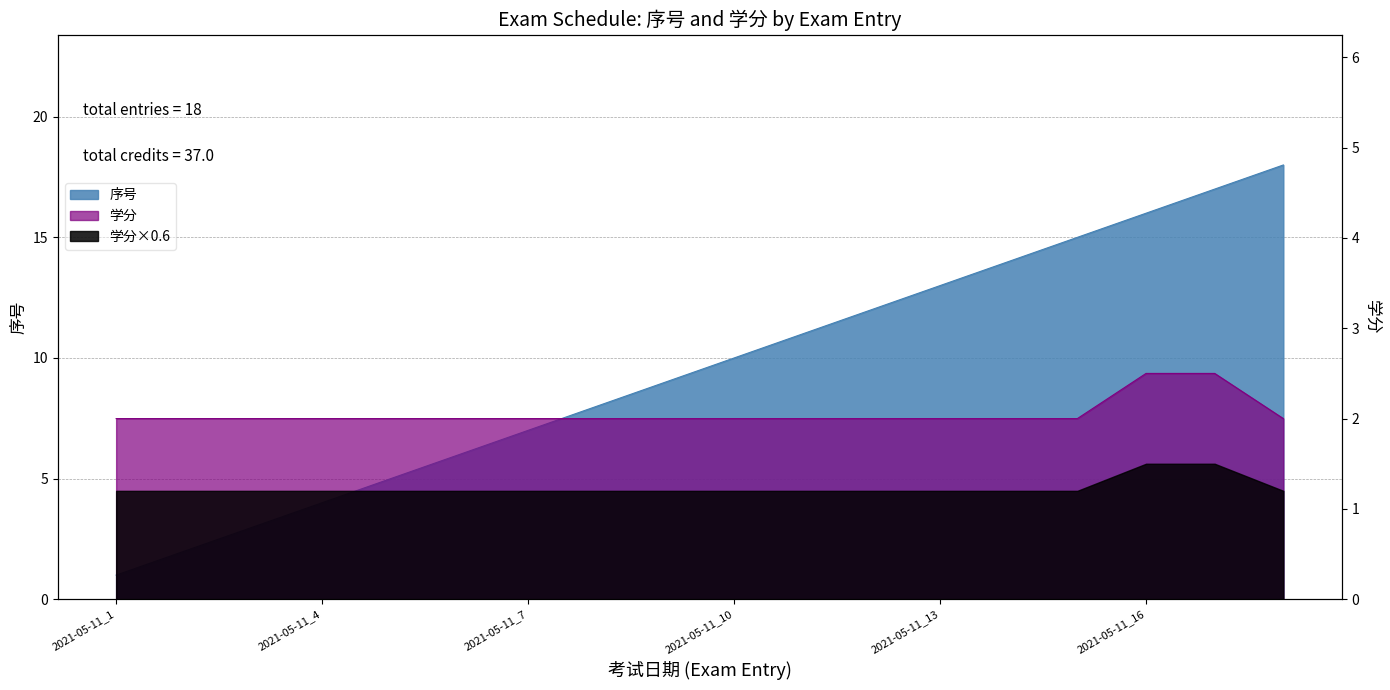

What is the average value of the 学分 series?

2.1